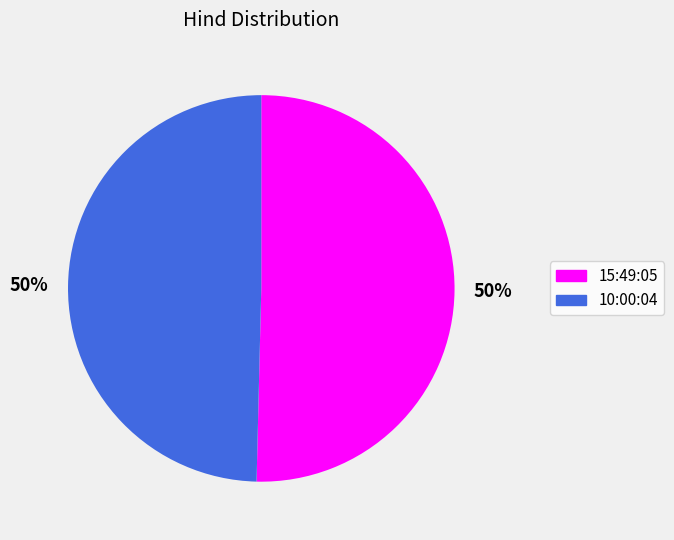

Is it true that 10:00:04 is 50% of the pie?

True